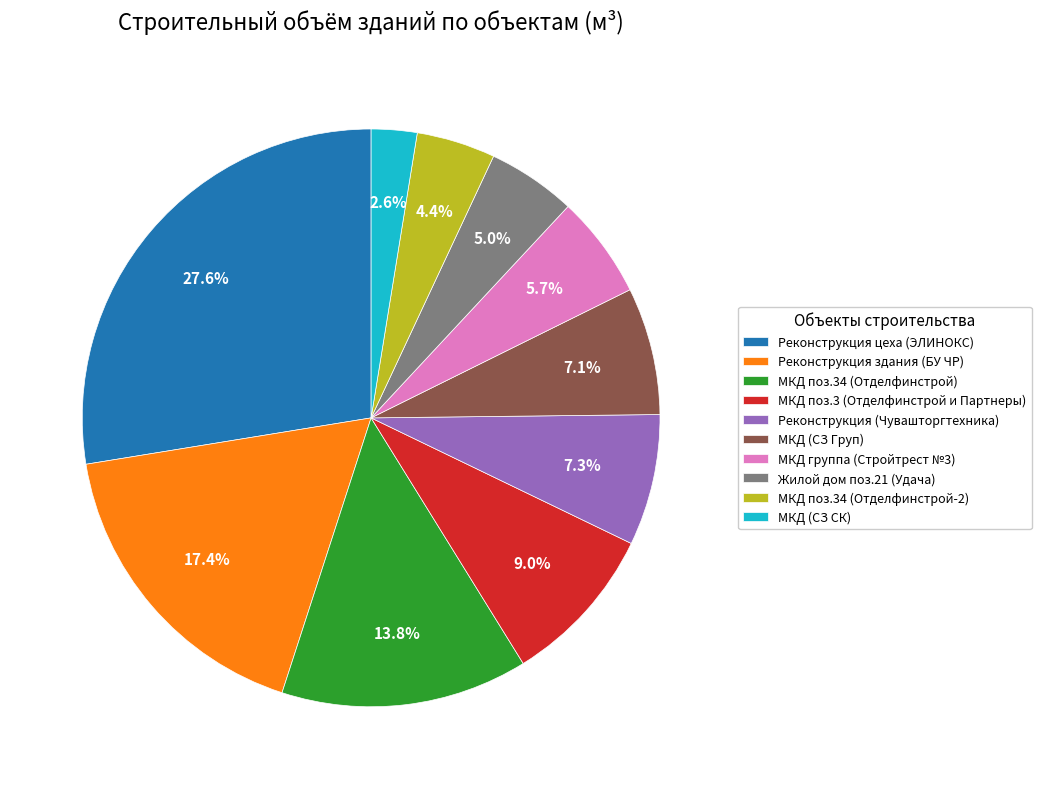

What is the largest slice in the pie chart?

Реконструкция цеха (ЭЛИНОКС)